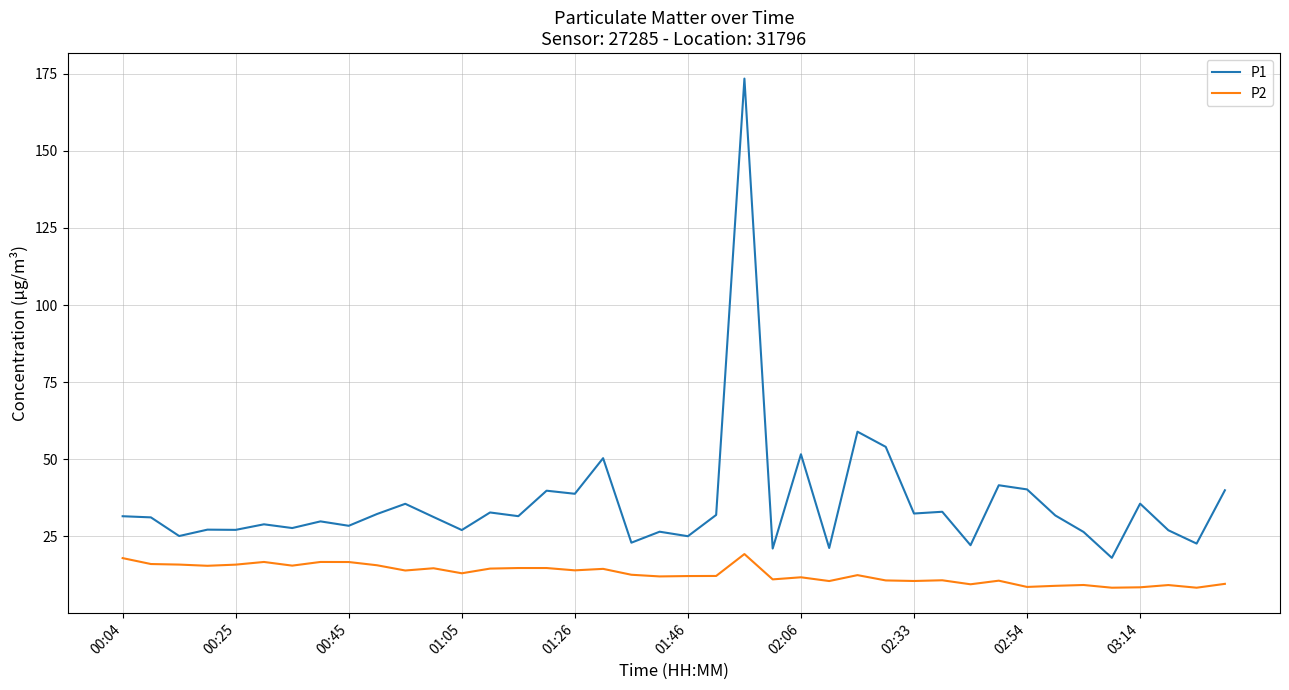

True or false: P2 and P1 cross at least once.

False